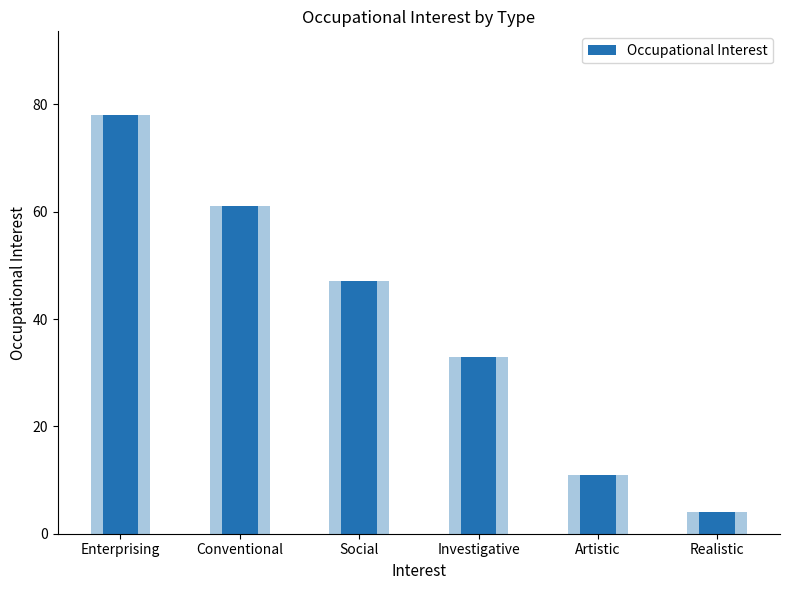

Is it true that the value at Enterprising is 78?

True